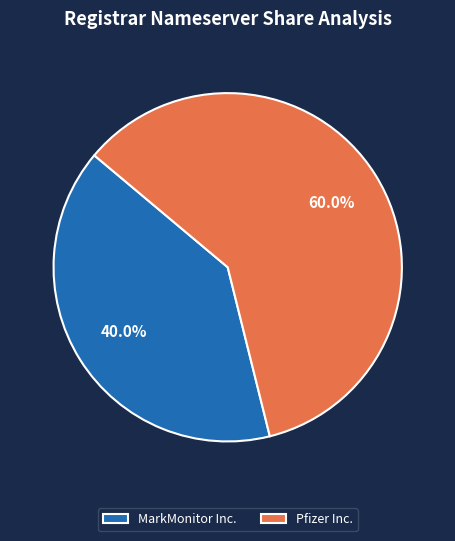

True or false: MarkMonitor Inc. accounts for 40% of the total.

True